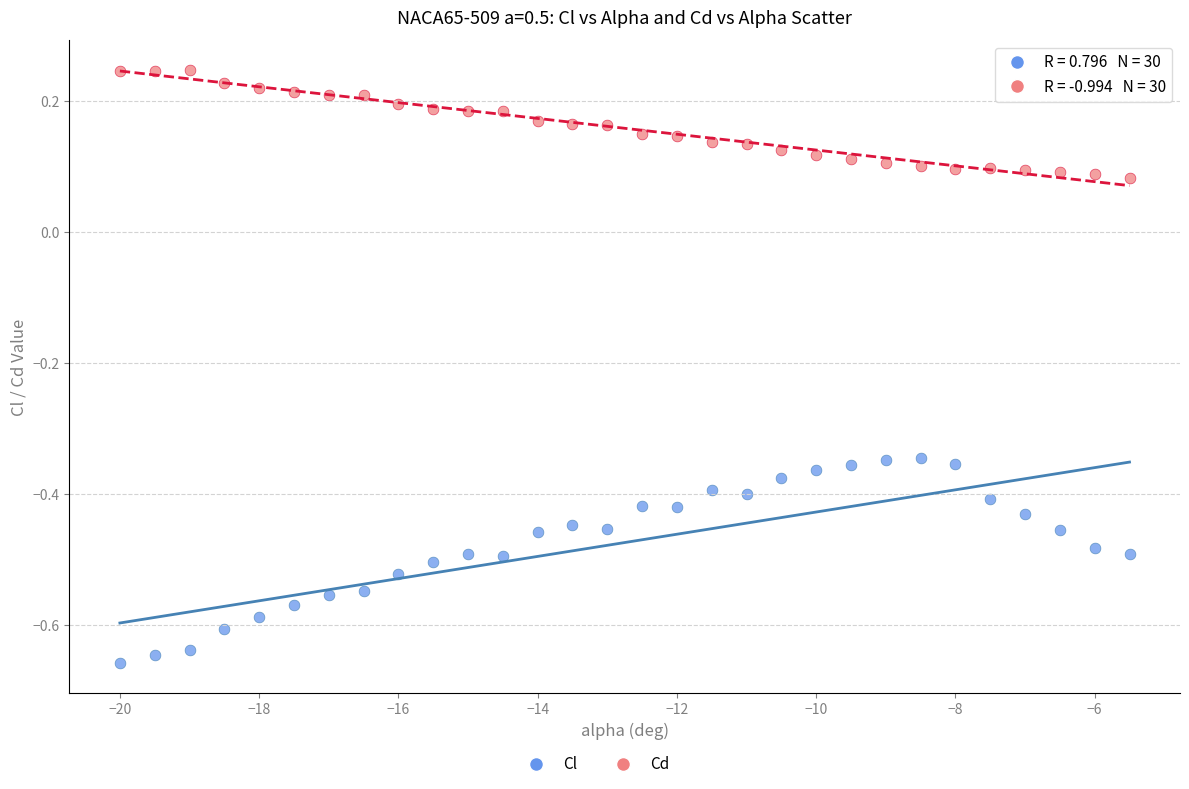

Which series reaches the minimum Y coordinate?

Cl